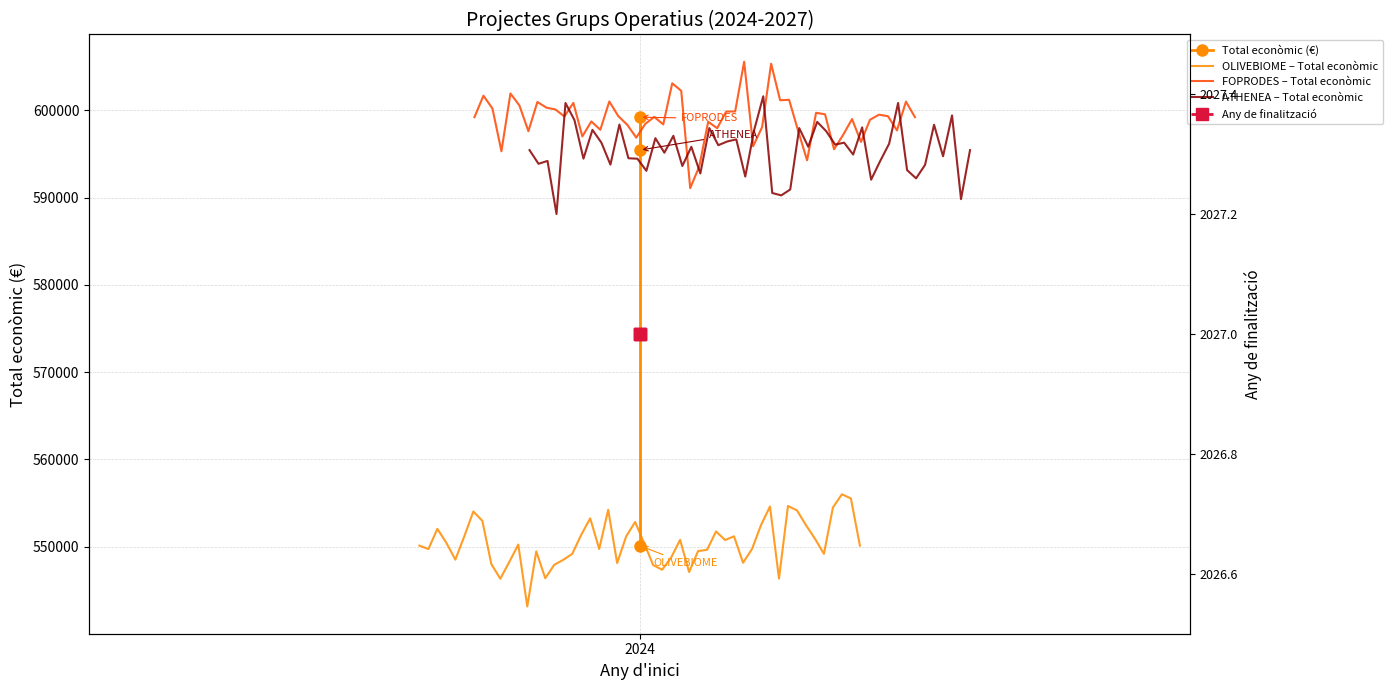

What position from the right is ATHENEA?

1